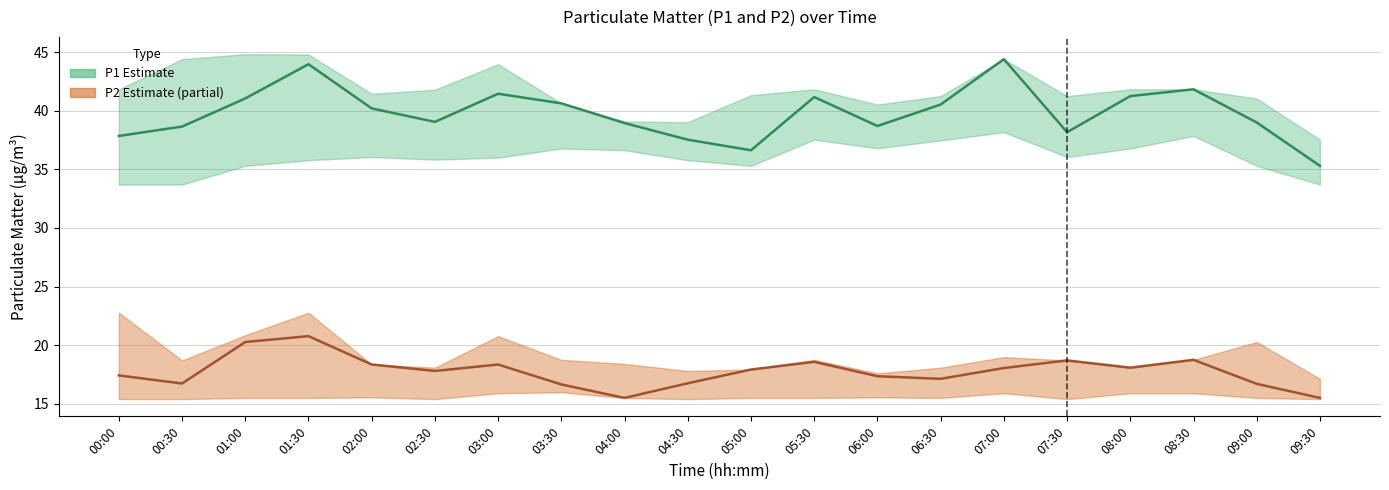

Where is the first local minimum for P1?

02:30